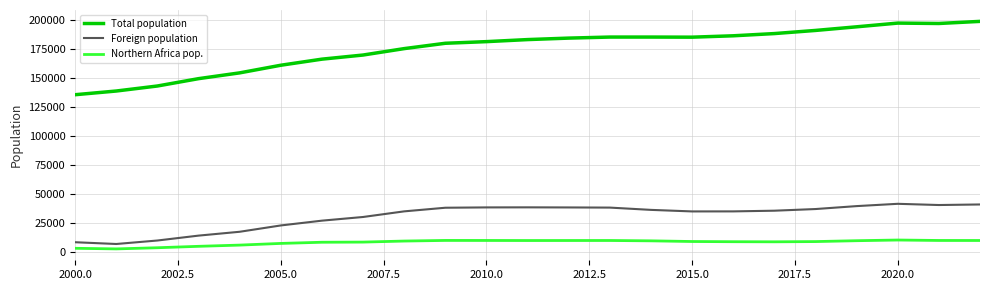

What are all the series names shown in the legend?

Total population, Foreign population, Northern Africa pop.